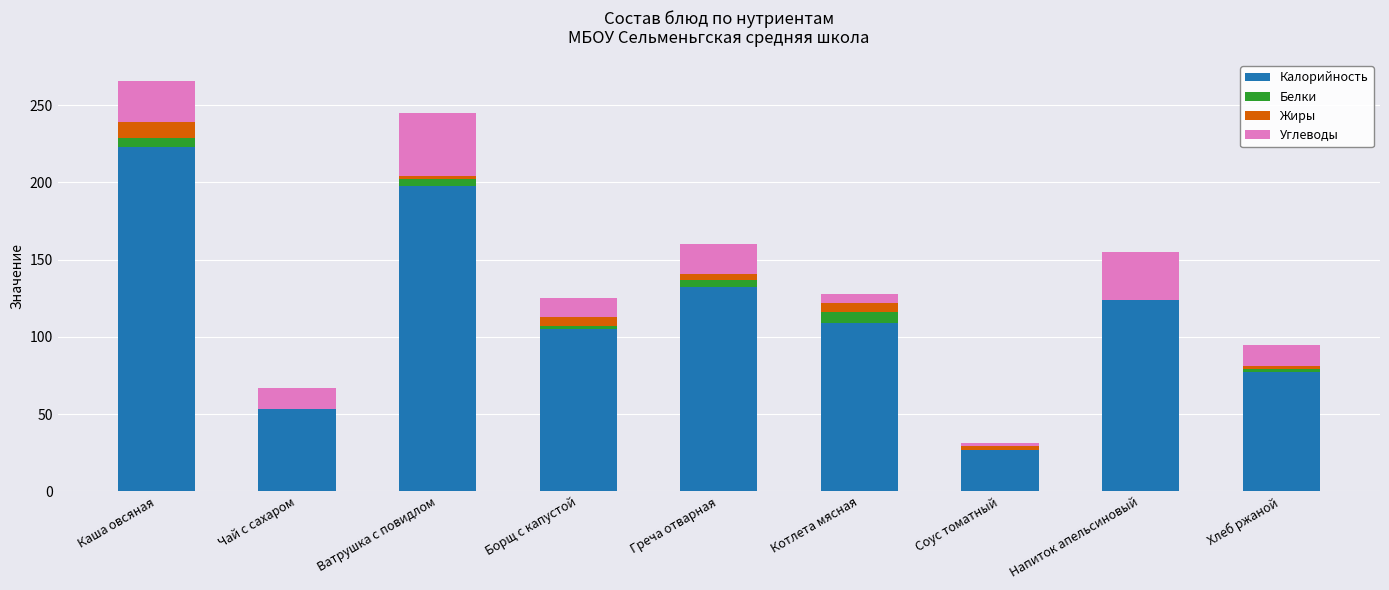

What is the highest value of the Калорийность series?

223